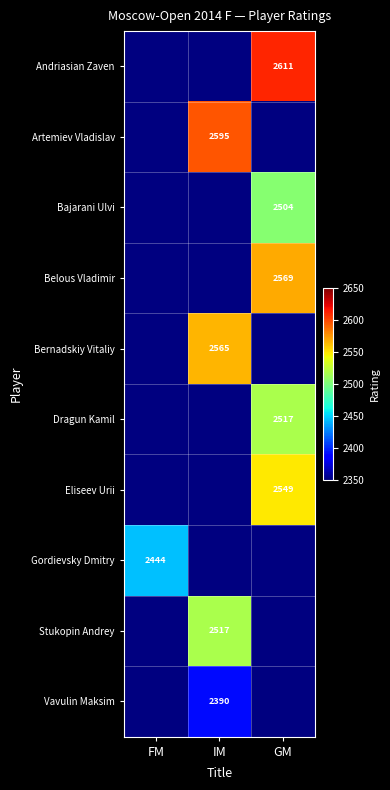

The Vavulin Maksim series shows 1306 at IM. True or false?

False